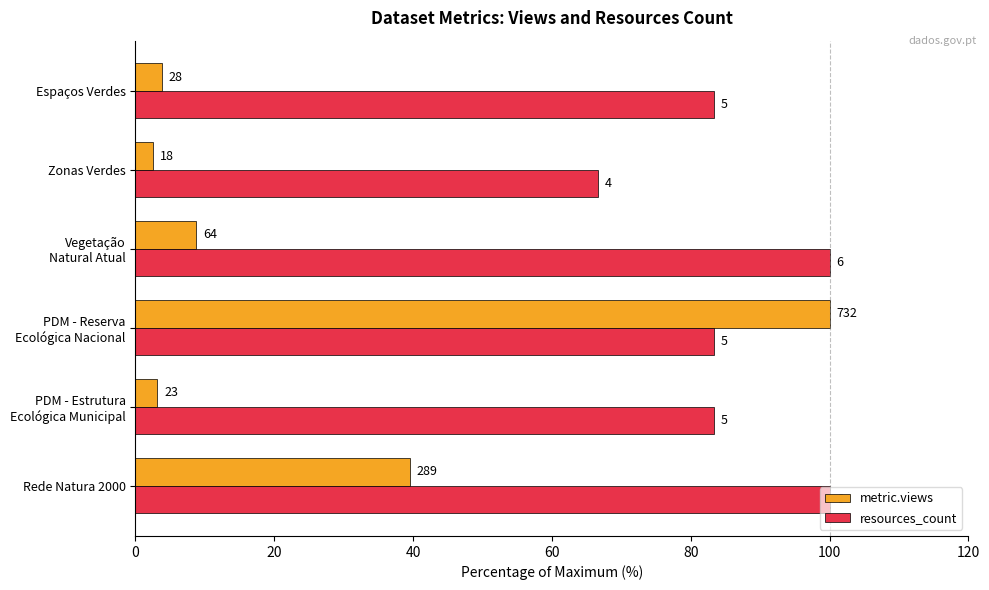

List the series in order of their peak value, lowest first.

metric.views, resources_count